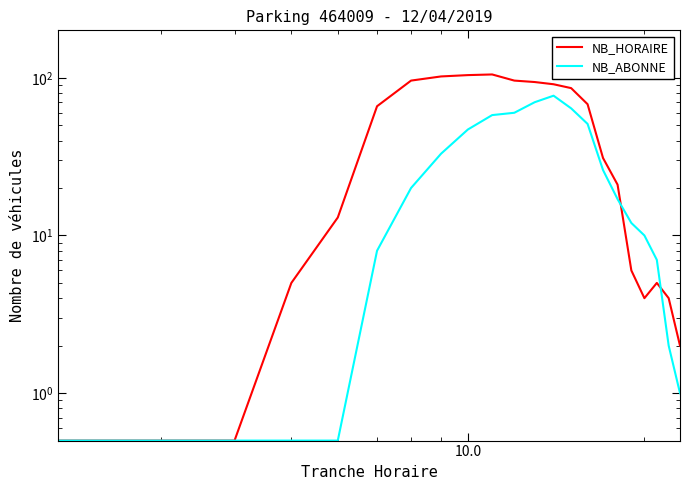

What is the maximum value for NB_ABONNE?

77.0